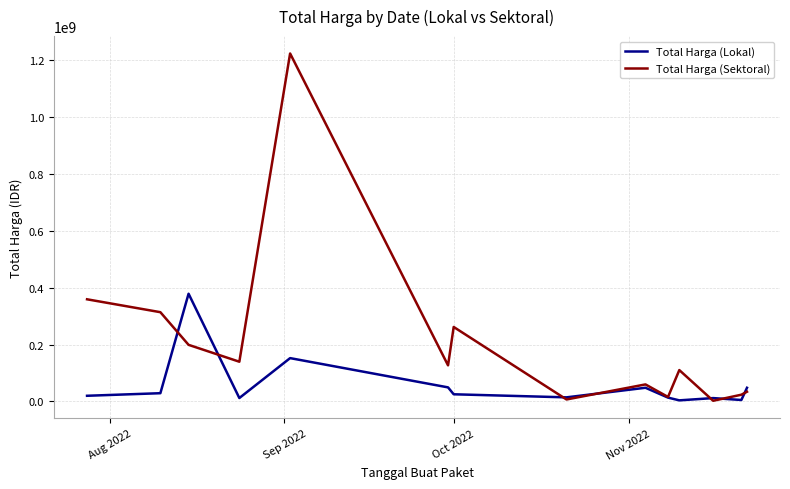

List the series in order of their overall mean, highest first.

Total Harga (Sektoral), Total Harga (Lokal)